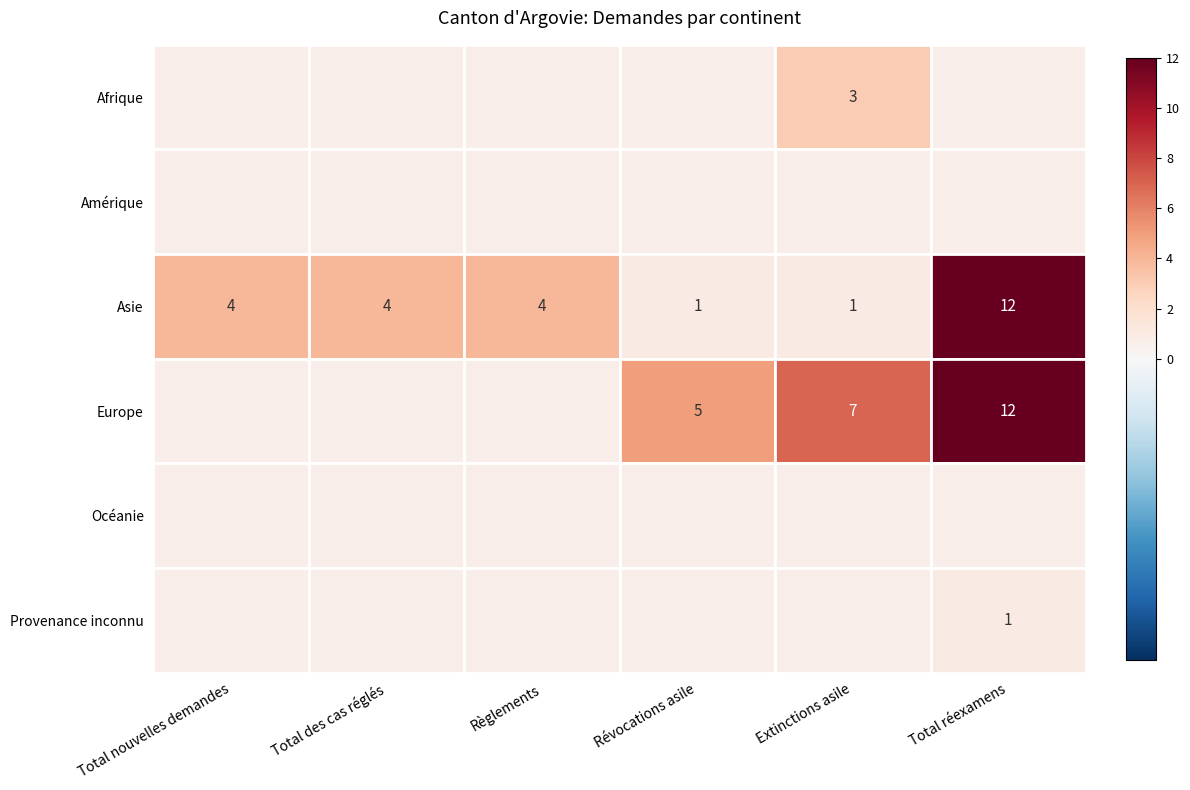

At which category does the chart reach its peak across all series?

Total réexamens